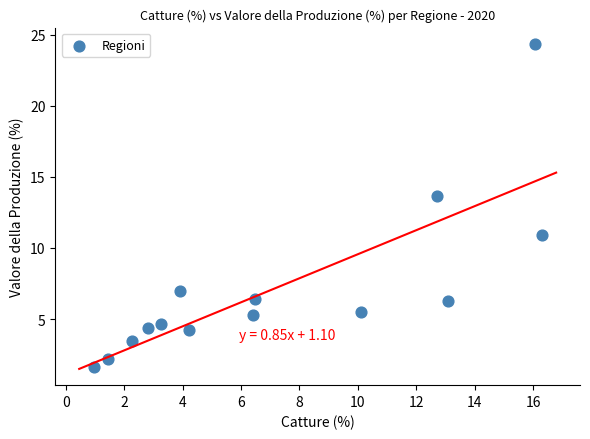

What Y value in the scatter plot is closest to 12?

10.9